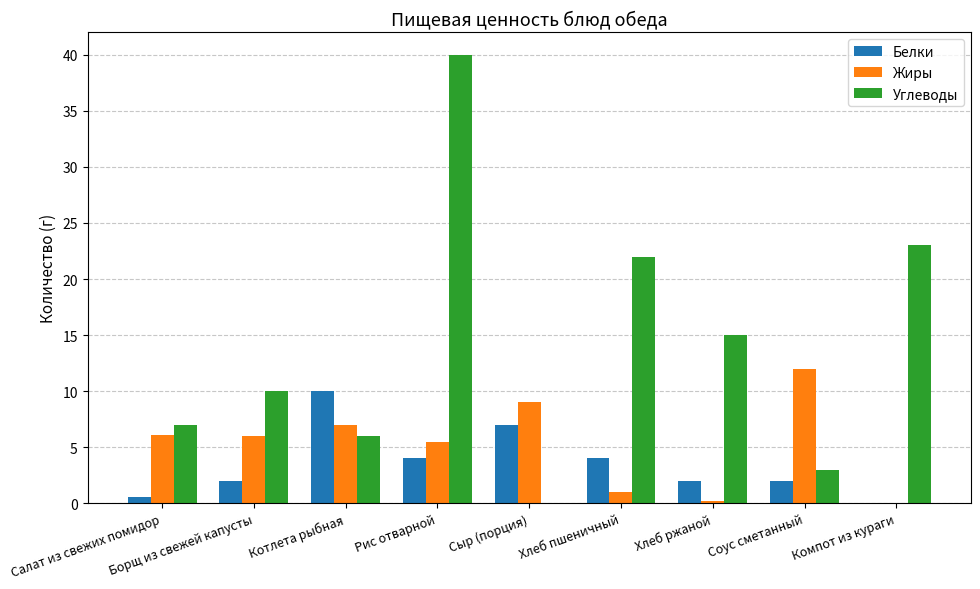

What is the sum of all Углеводы values?

126.0